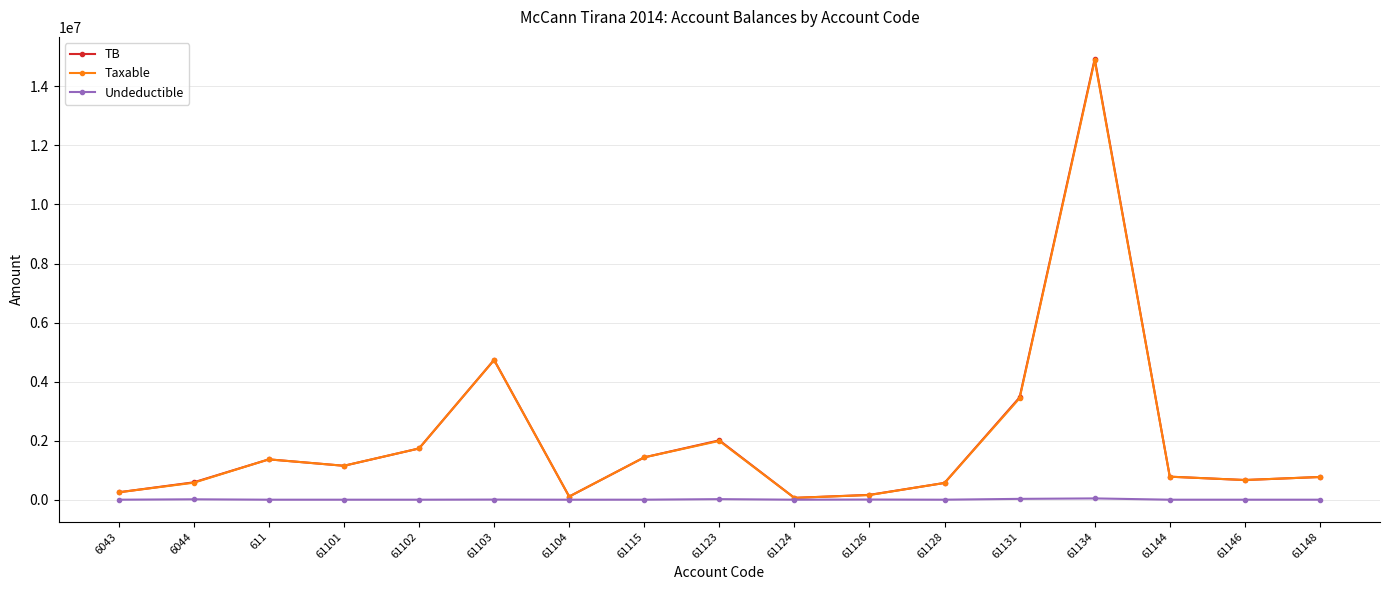

What position from the left is 61123?

9